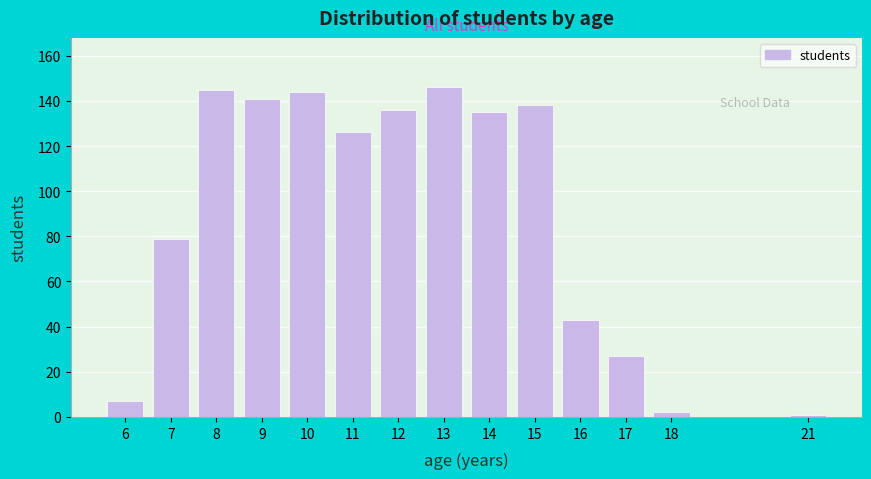

Reading left to right, list all the values displayed in this chart.

6=7	7=79	8=145	9=141	10=144	11=126	12=136	13=146	14=135	15=138	16=43	17=27	18=2	21=1